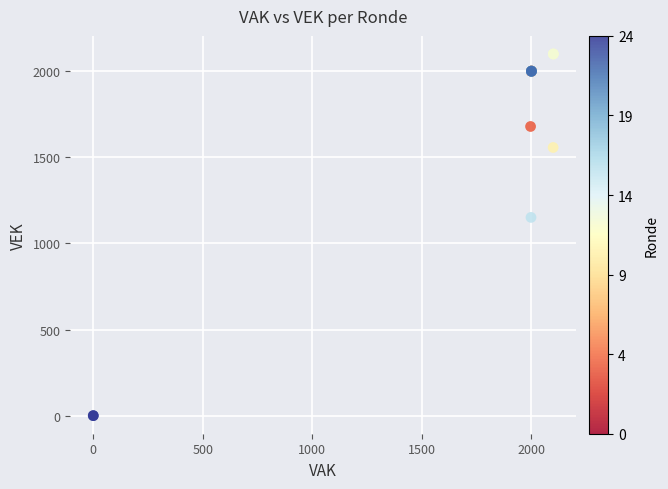

What Y value in the scatter plot is closest to 1050?

1151